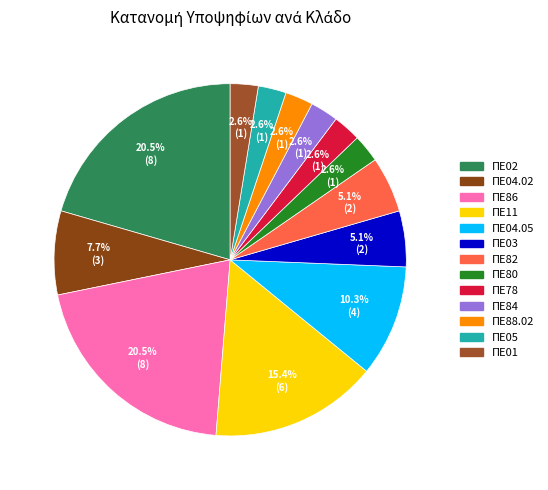

The ΠΕ78 slice represents 3% of the pie. True or false?

True